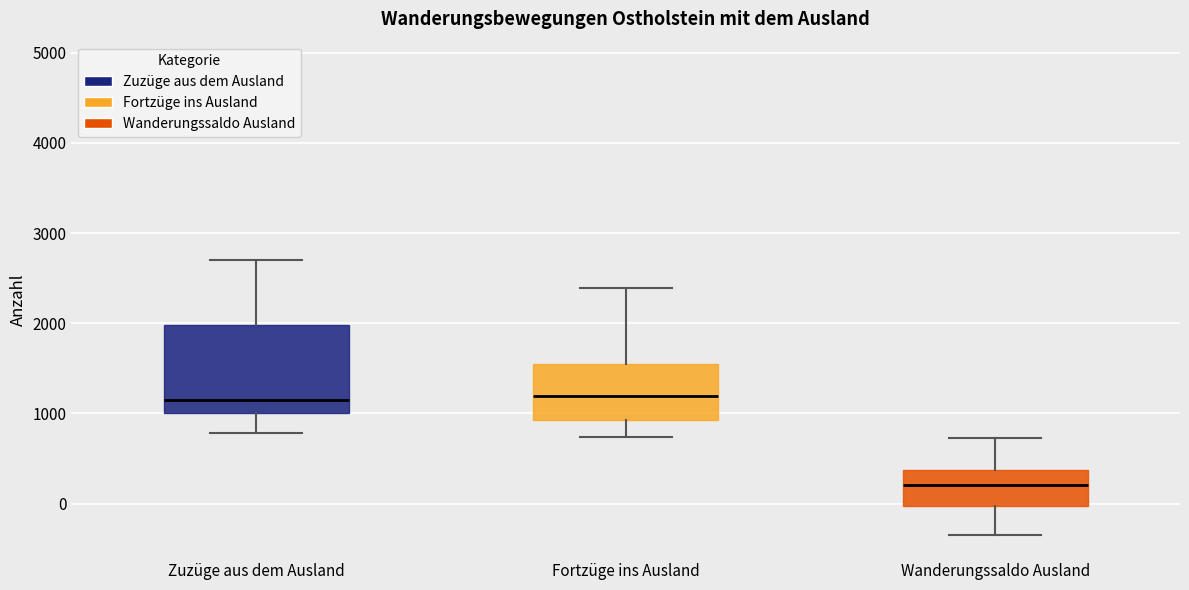

Reading left to right, transcribe this box plot: for each box, give where its median line is, the range the box spans, and where its two whiskers end, as read against the y-axis. The values are not printed on the chart, so give them approximately, as read against the axis.

Zuzüge aus dem Ausland: median 1200, box 1000 to 2000, whiskers 800 to 2700
Fortzüge ins Ausland: median 1200, box 900 to 1500, whiskers 700 to 2400
Wanderungssaldo Ausland: median 200, box 0 to 400, whiskers -300 to 700